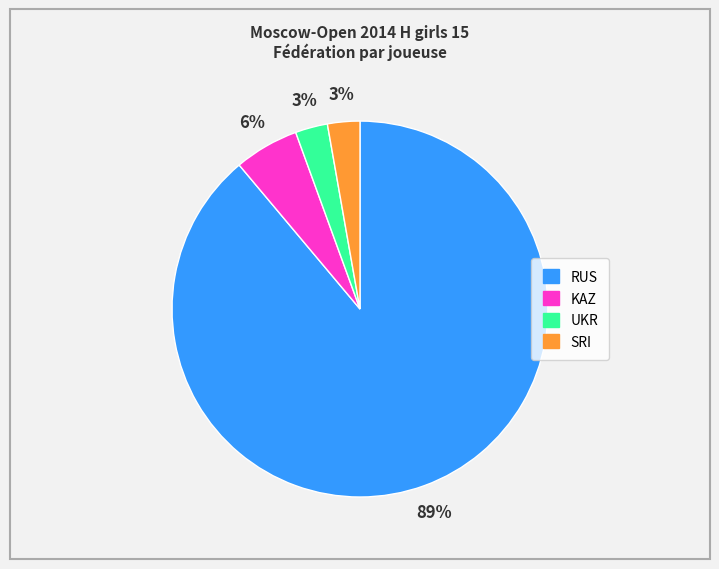

What is the majority slice?

RUS